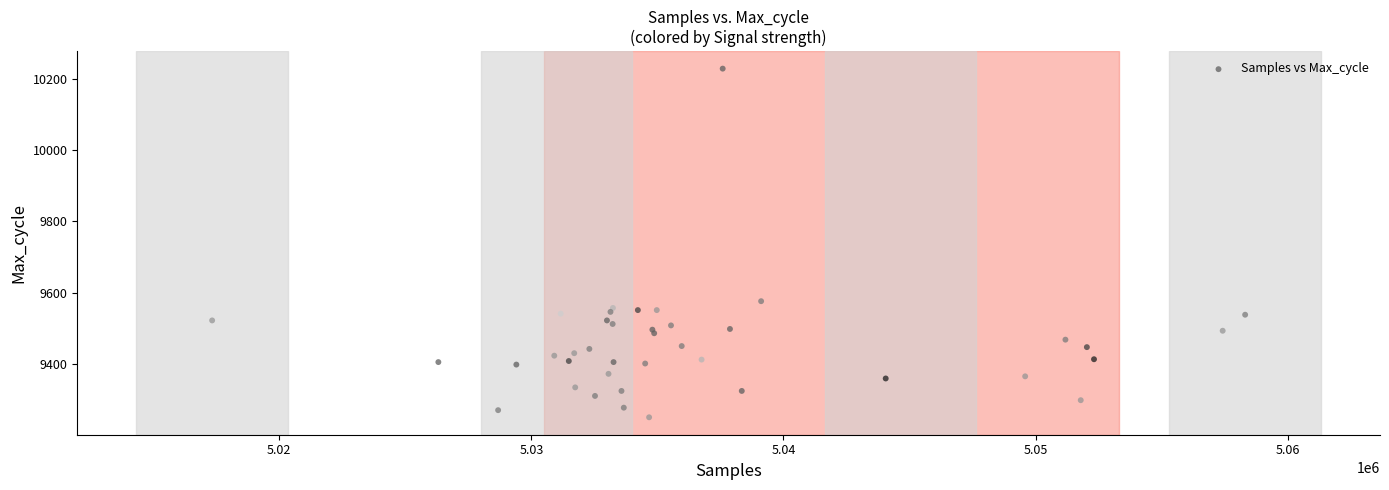

What Y value in the scatter plot is closest to 9739?

9576